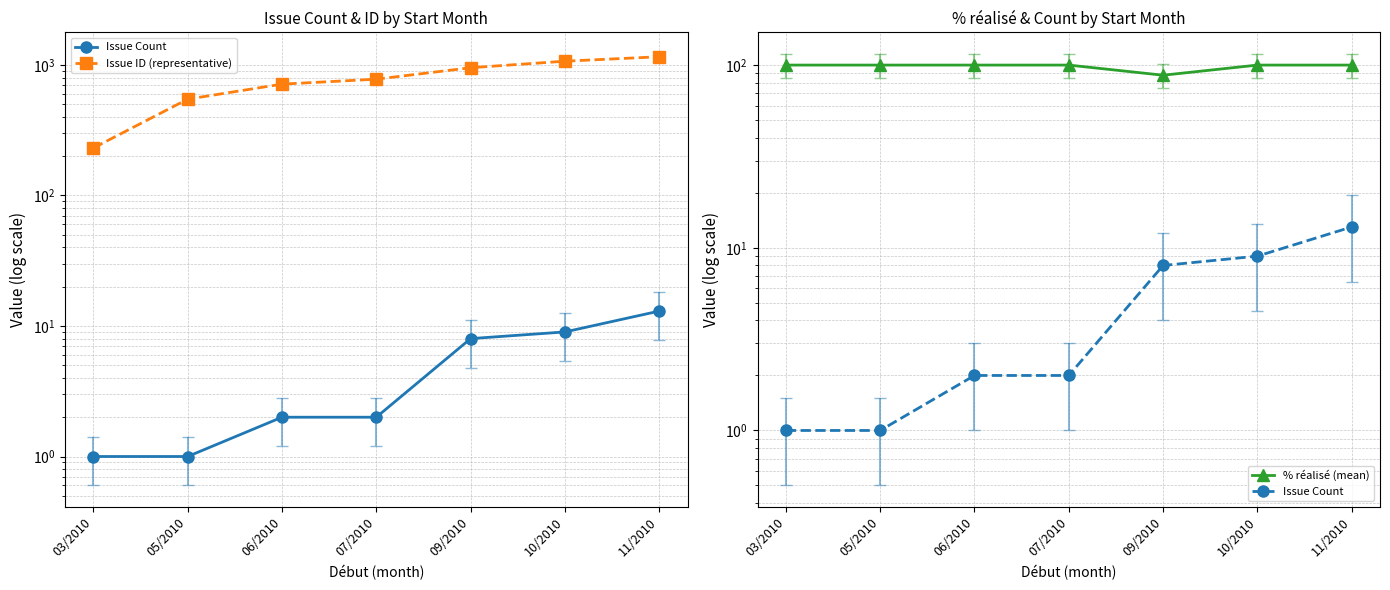

What position from the right is 03/2010?

7